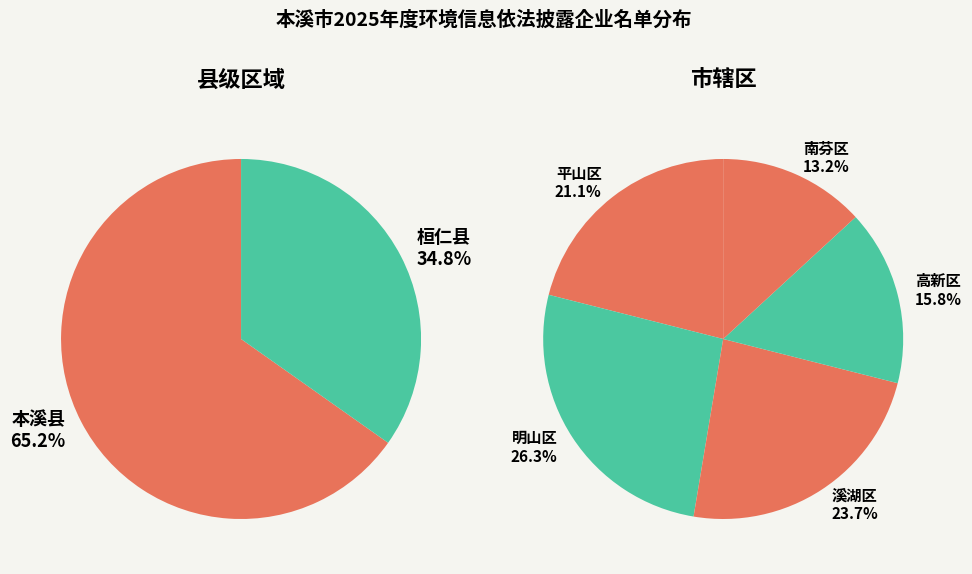

Is it true that 高新区 is 24% of the pie?

False